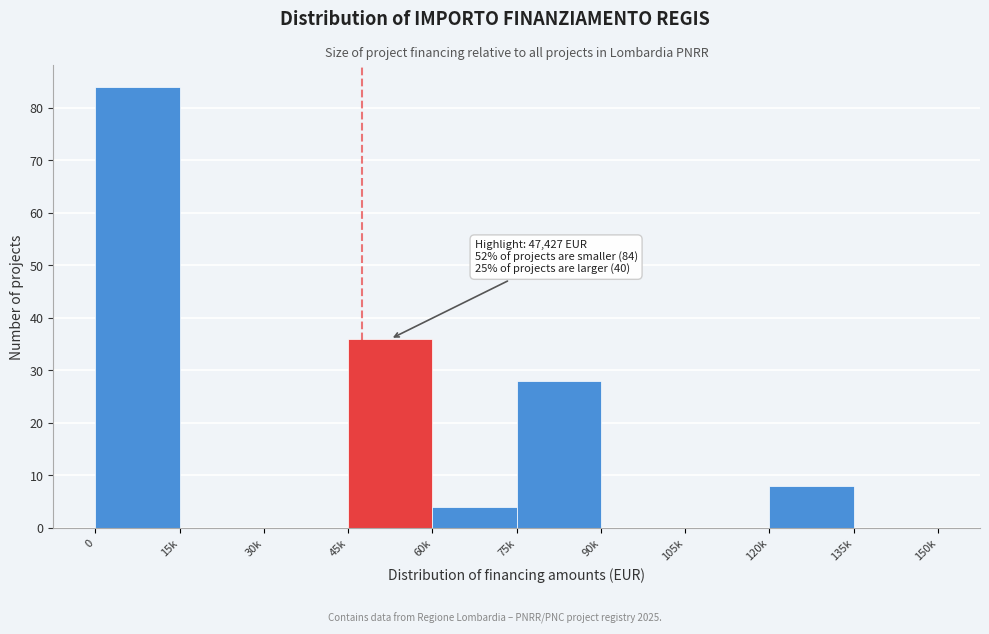

Reading left to right, what are all the values shown in this chart?

0=84	15k=0	30k=0	45k=36	60k=4	75k=28	90k=0	105k=0	120k=8	135k=0